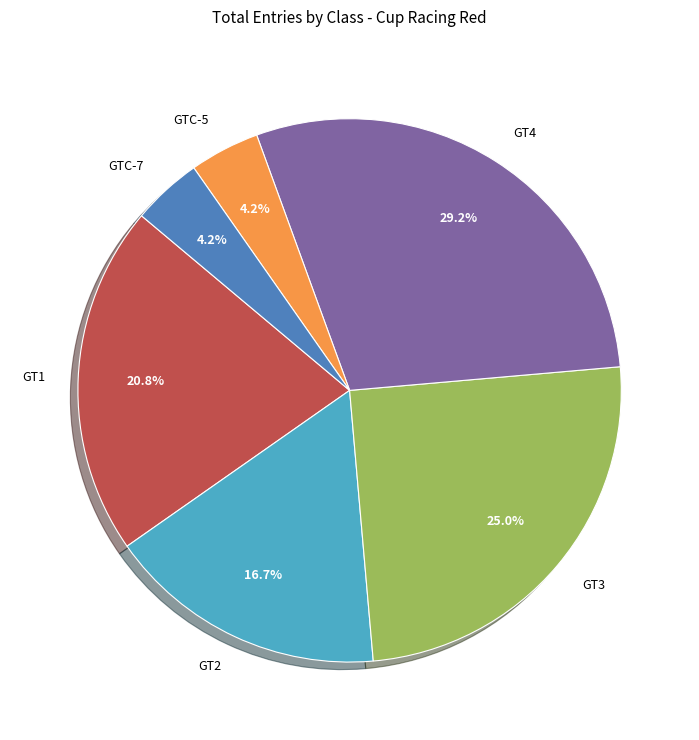

Which slice is the largest?

GT4